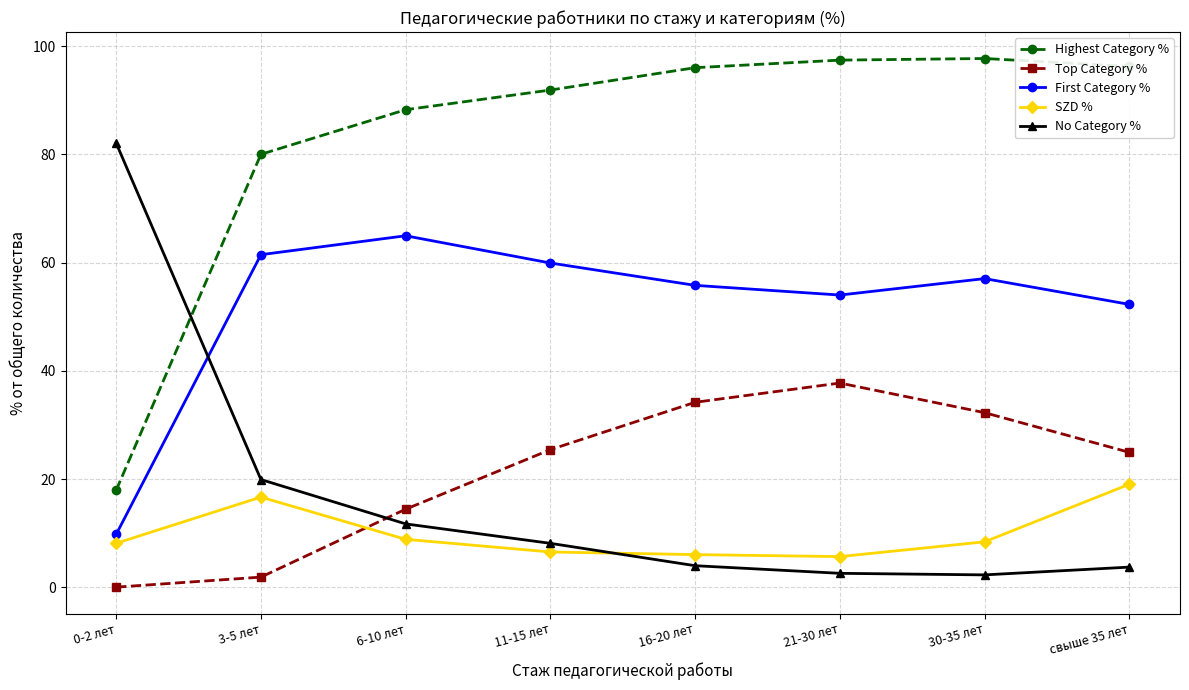

In SZD %, how many points are lower than both neighbors (excluding endpoints)?

1